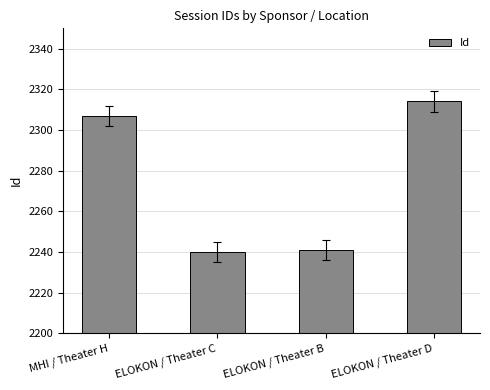

How many bars are there in total?

4